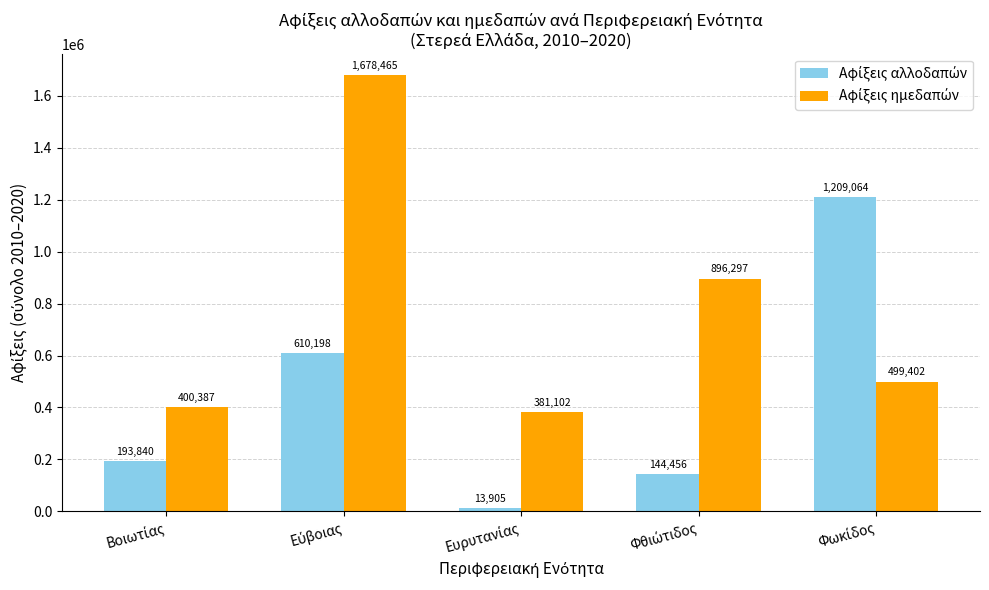

Does the chart contain any negative values?

No